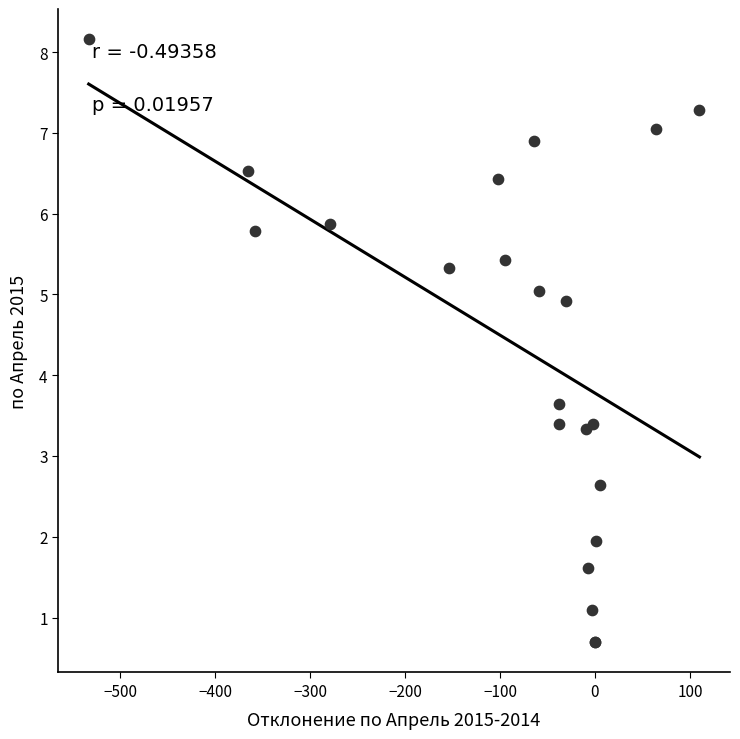

What Y value in the scatter plot is closest to 4?

3.6